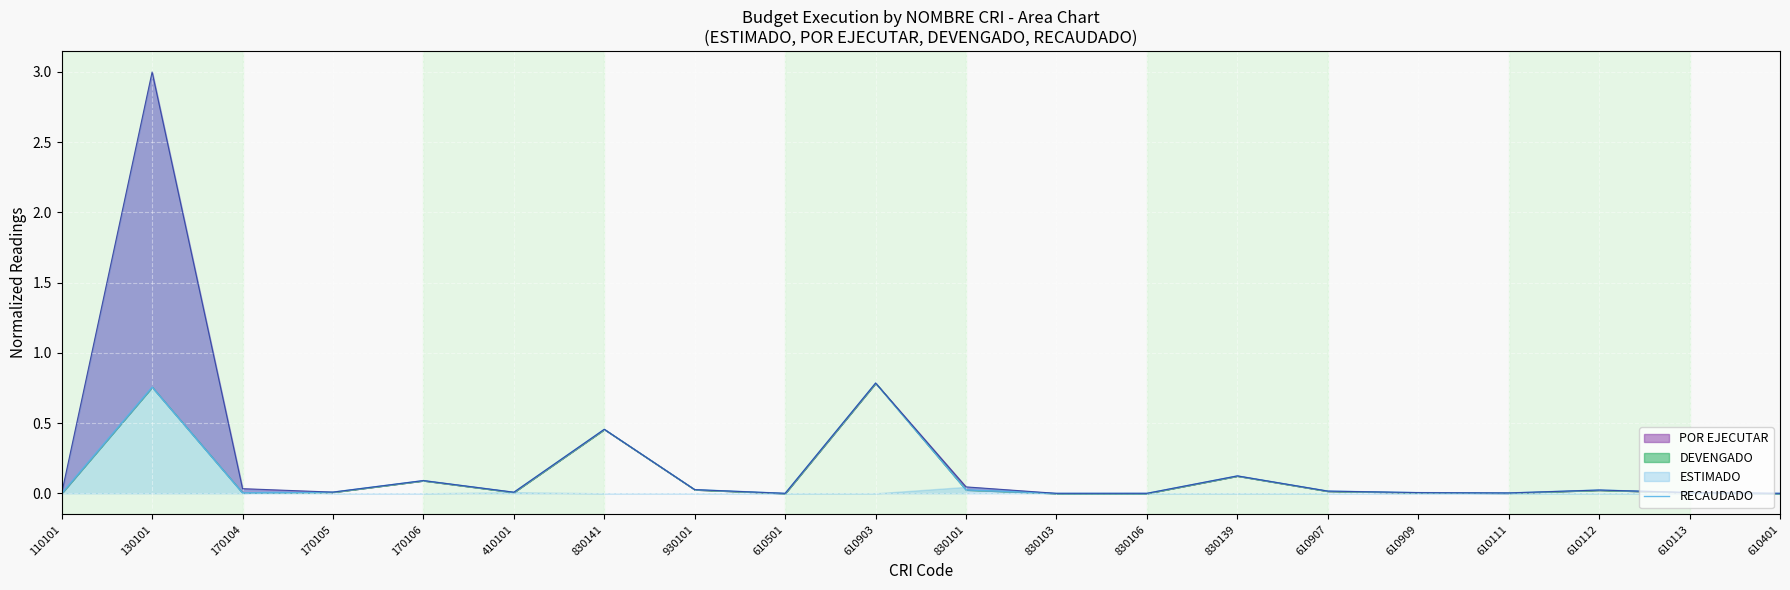

The chart shows a value of 0.0 at 610113. True or false?

False